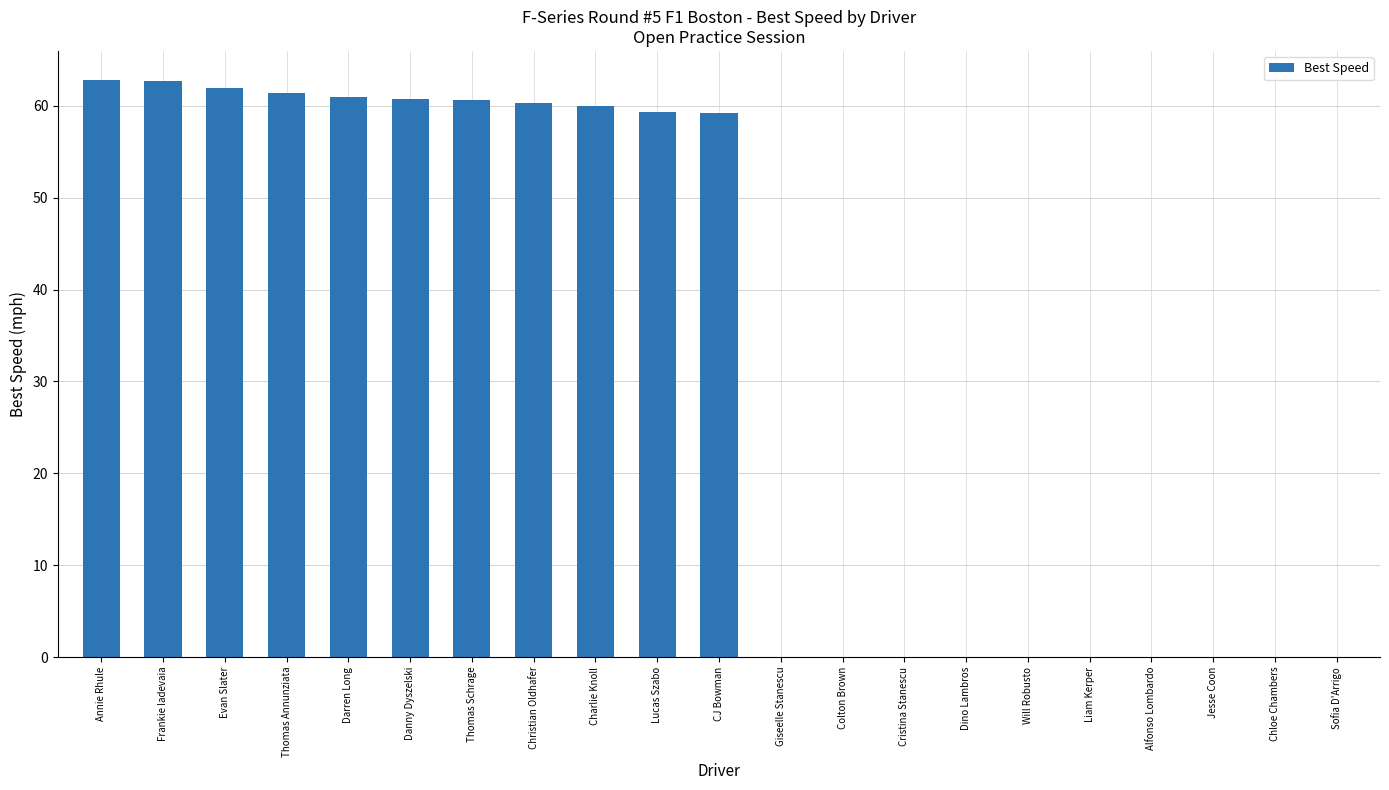

What is the maximum value shown in the chart?

62.8